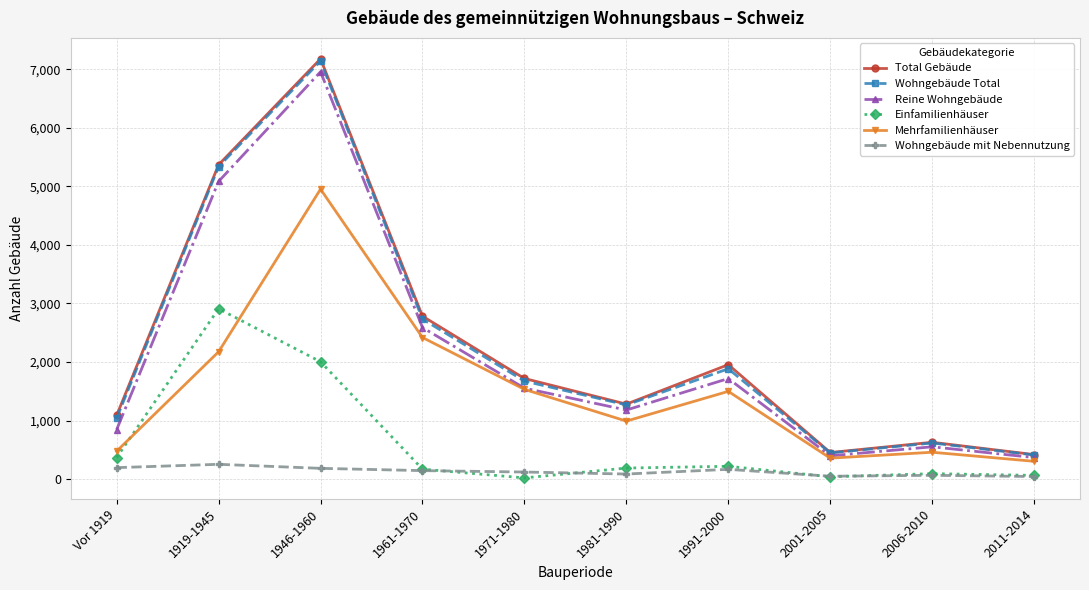

At which label is Total Gebäude closest to 3799?

1961-1970